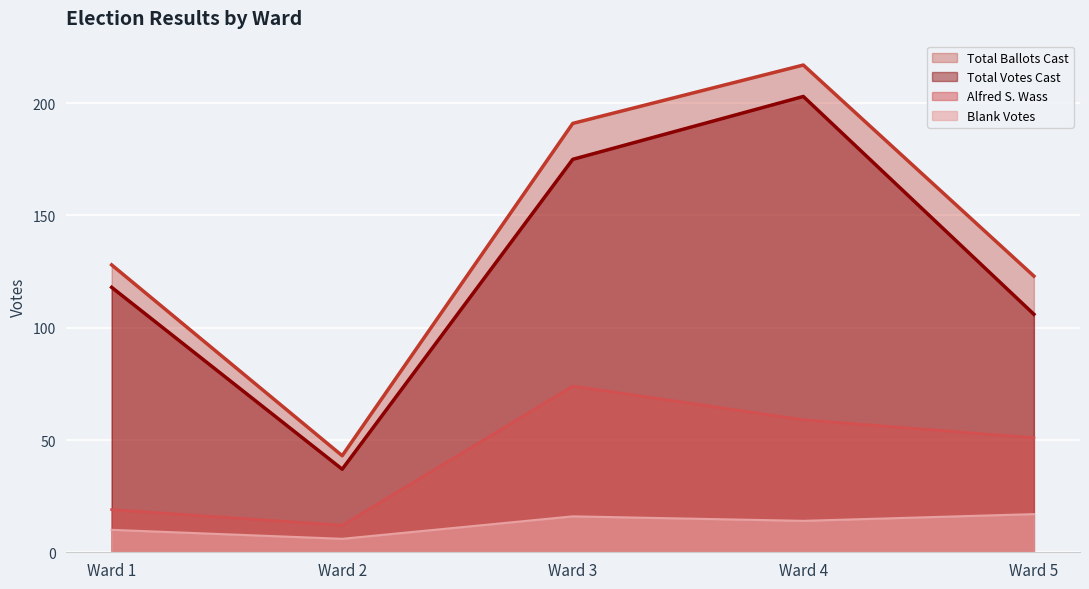

Which category has the highest value in the Total Votes Cast series?

Ward 4